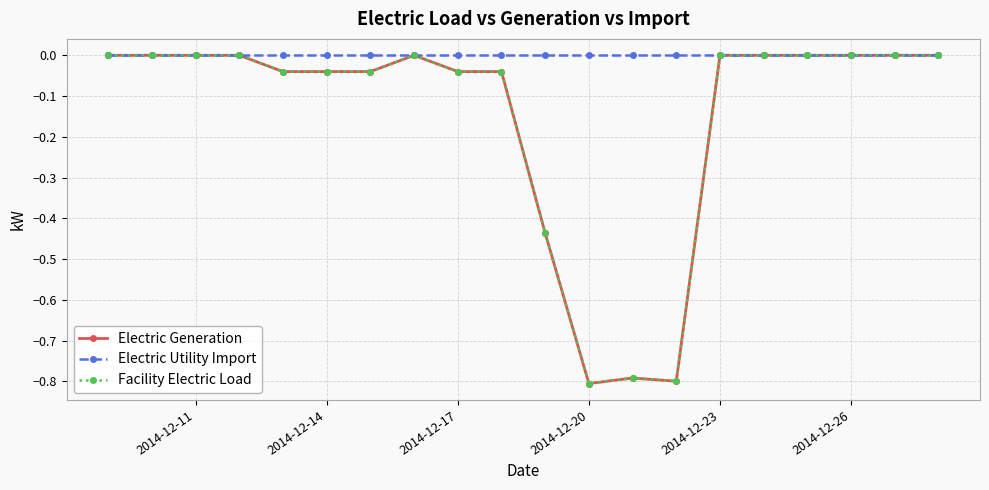

Does the chart have visible grid lines?

Yes